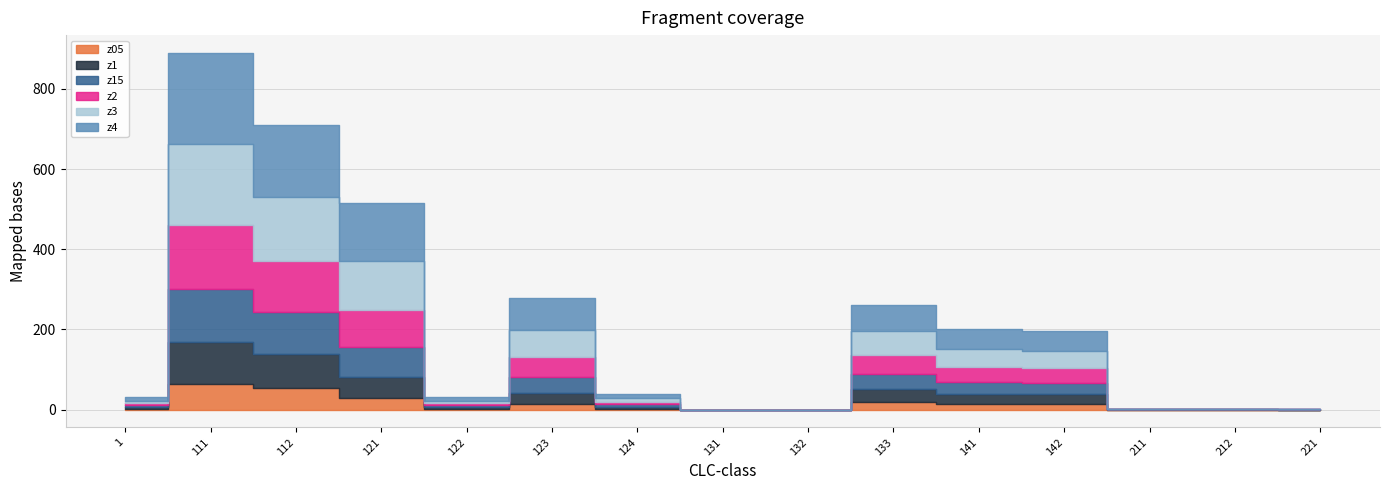

How many lines are shown in the chart?

6